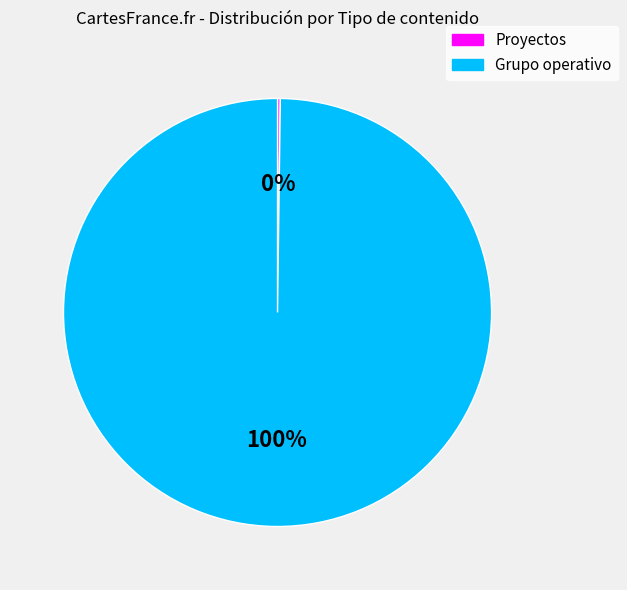

Which category has the biggest portion of the pie?

Grupo operativo